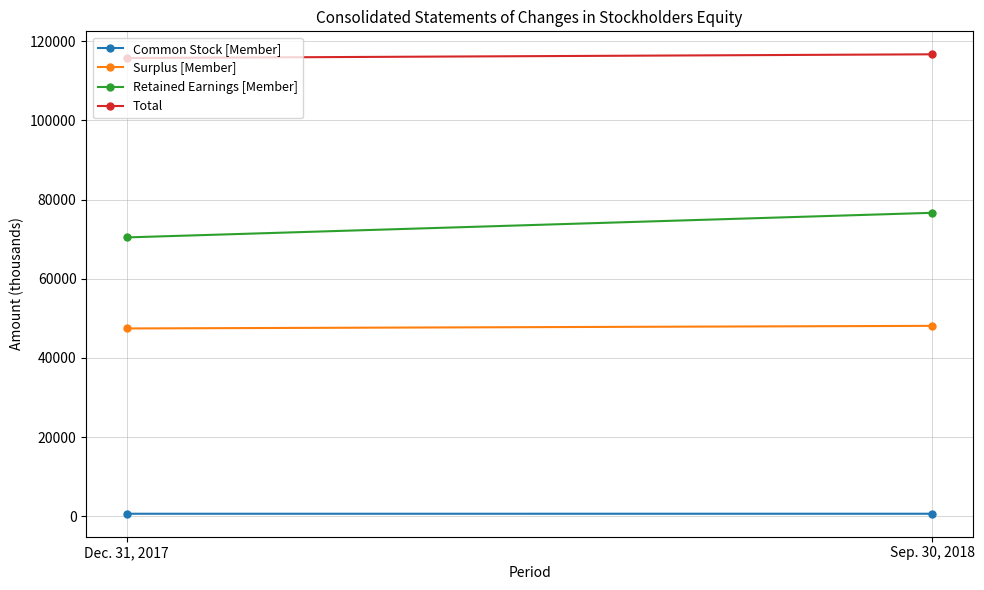

List the series in order of their peak value, lowest first.

Common Stock [Member], Surplus [Member], Retained Earnings [Member], Total